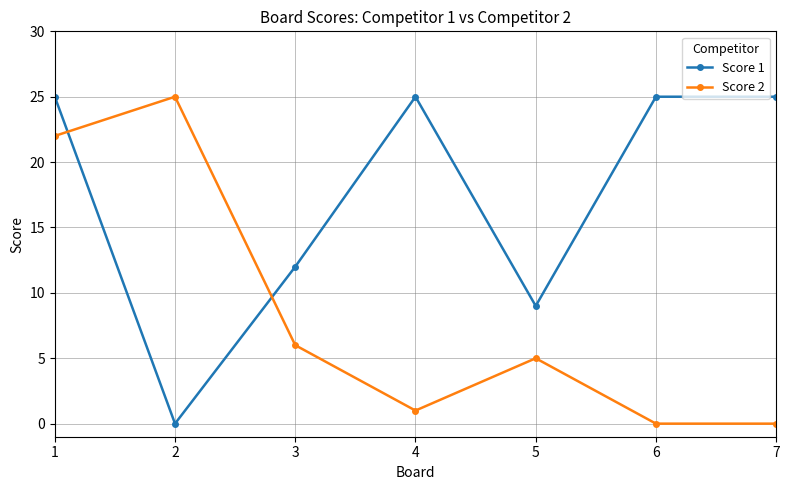

Reading right to left, transcribe all the data shown in this chart.

Score 1: 7=25	6=25	5=9	4=25	3=12	2=0	1=25
Score 2: 7=0	6=0	5=5	4=1	3=6	2=25	1=22